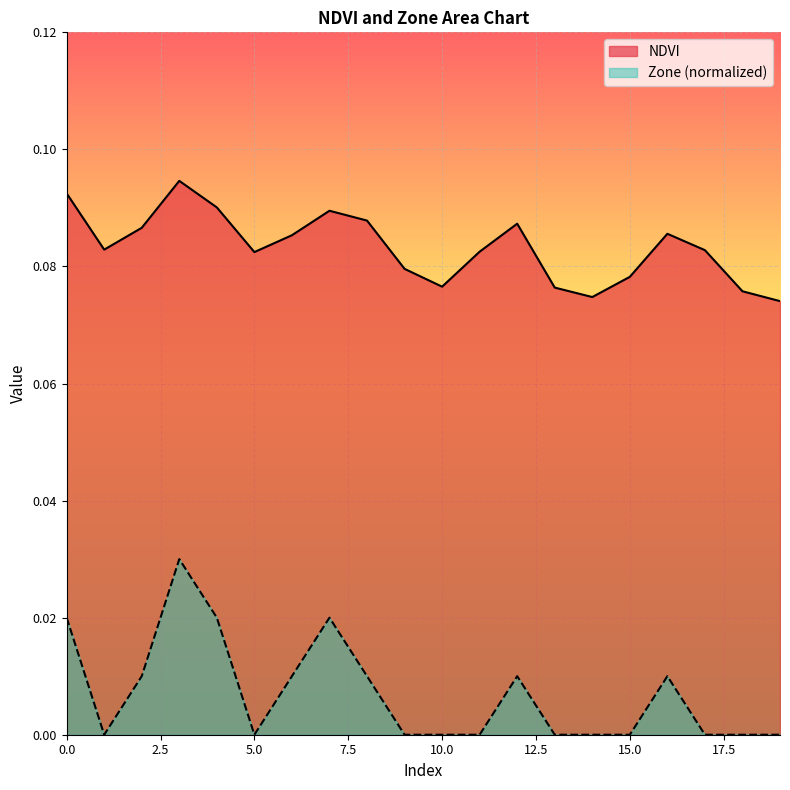

How many lines are shown in the chart?

2